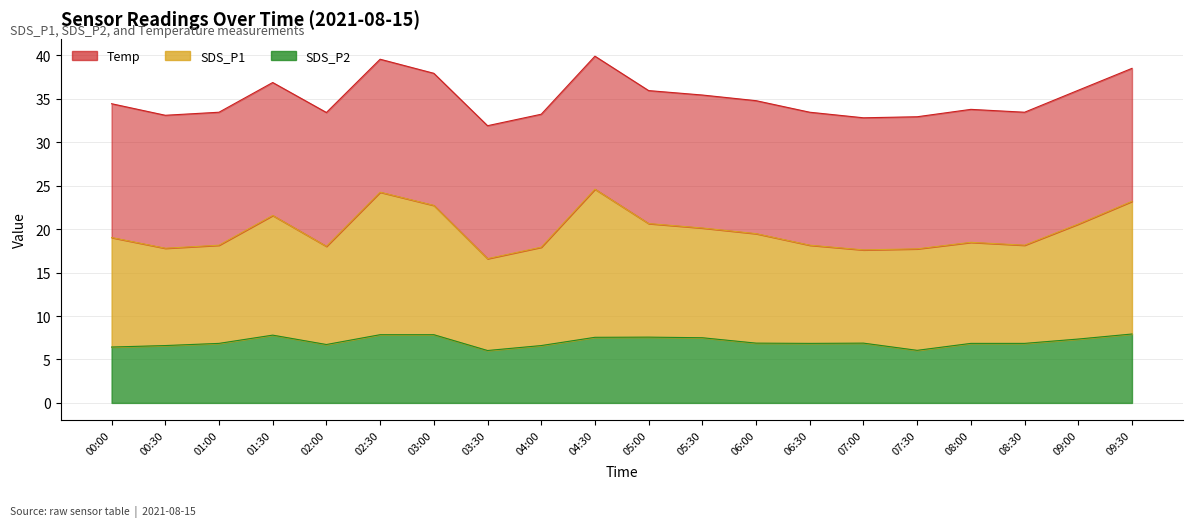

Where is the first local minimum for SDS_P2?

02:00